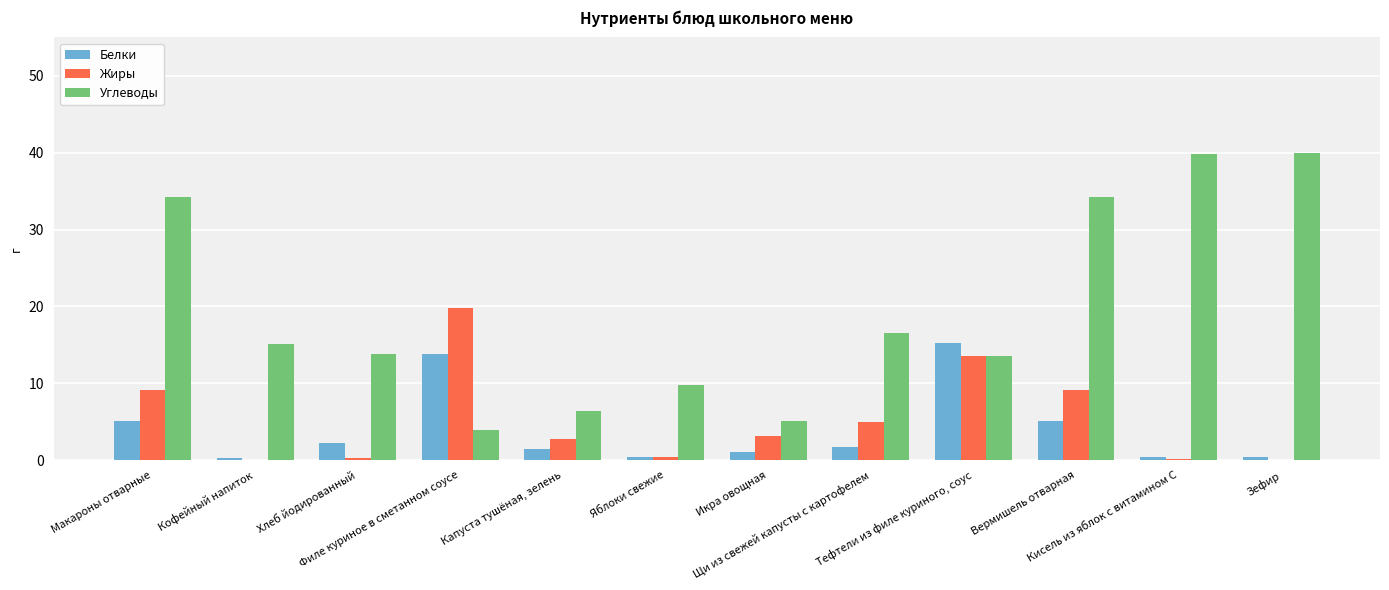

Are the bars grouped side by side (vs. stacked)?

Yes